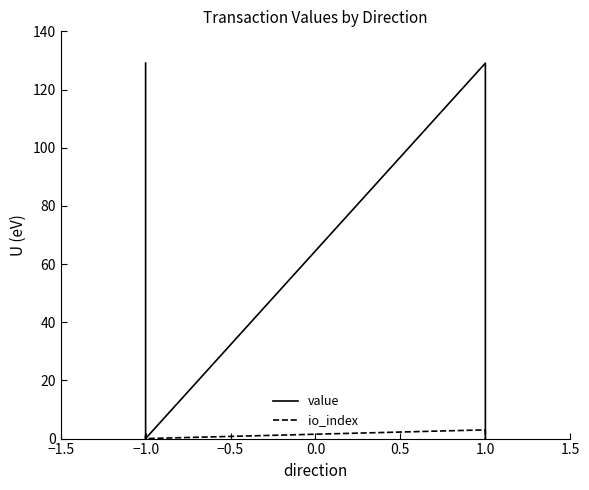

Reading left to right, what are all the values shown in this chart?

value: 129.1	129.1	128.0	0.0	129.1	129.1	128.0	0.0
io_index: 0.0	0.0	1.0	0.0	3.0	3.0	1.0	0.0